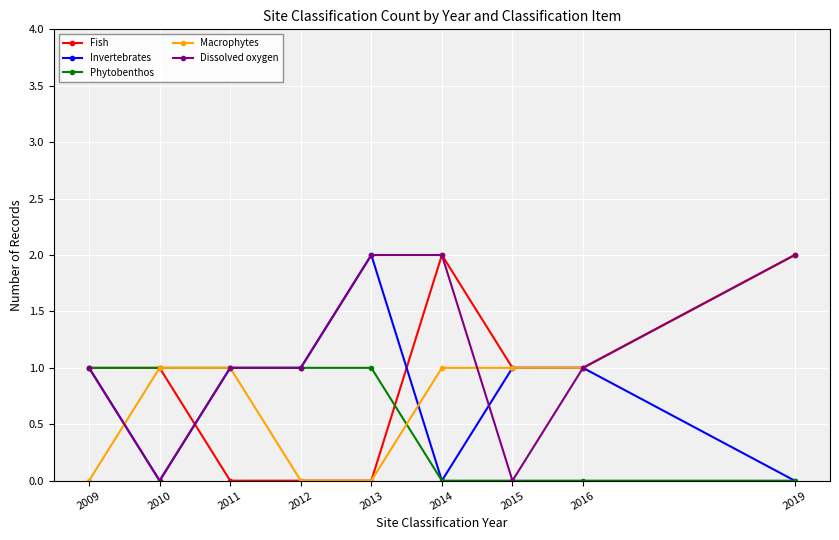

True or false: Invertebrates has a value of 1 at 2019.

False